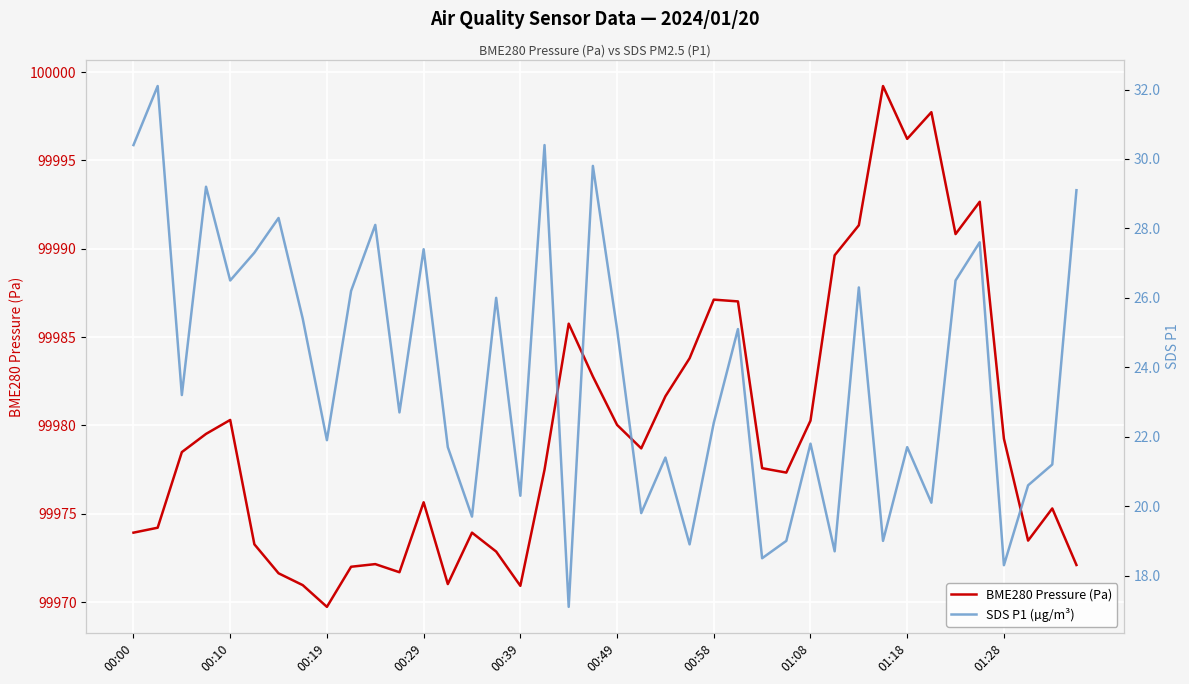

How many lines are shown in the chart?

2